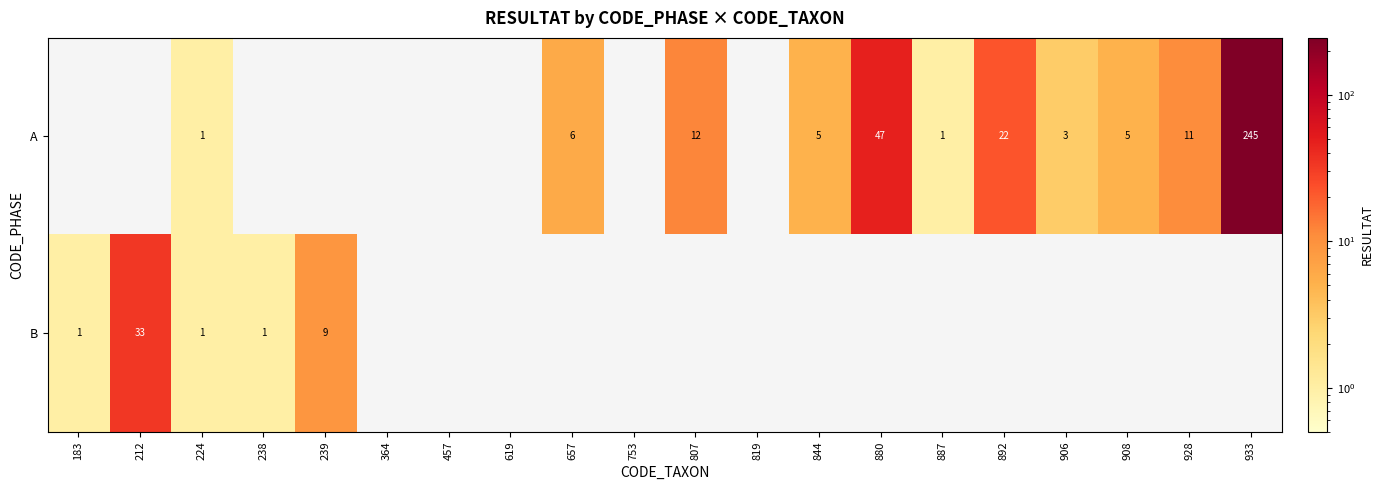

The B series shows 14 at 239. True or false?

False